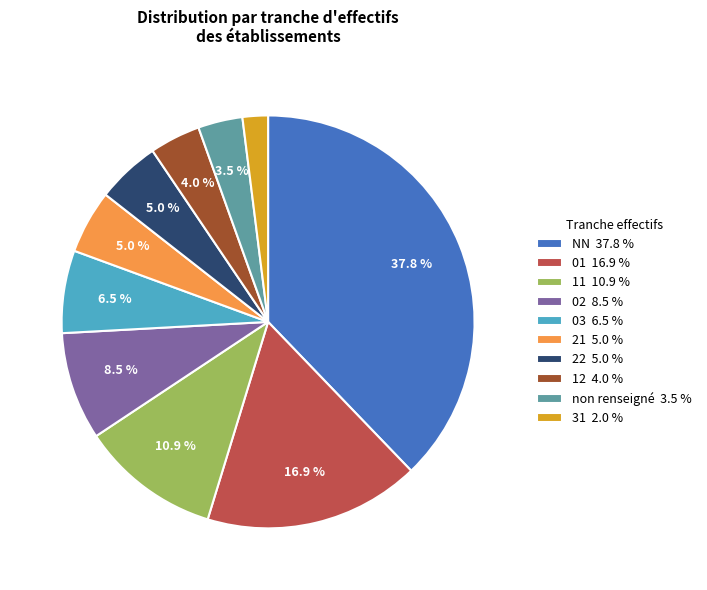

To the nearest percent, what is the difference between the largest and smallest slice percentages?

36%